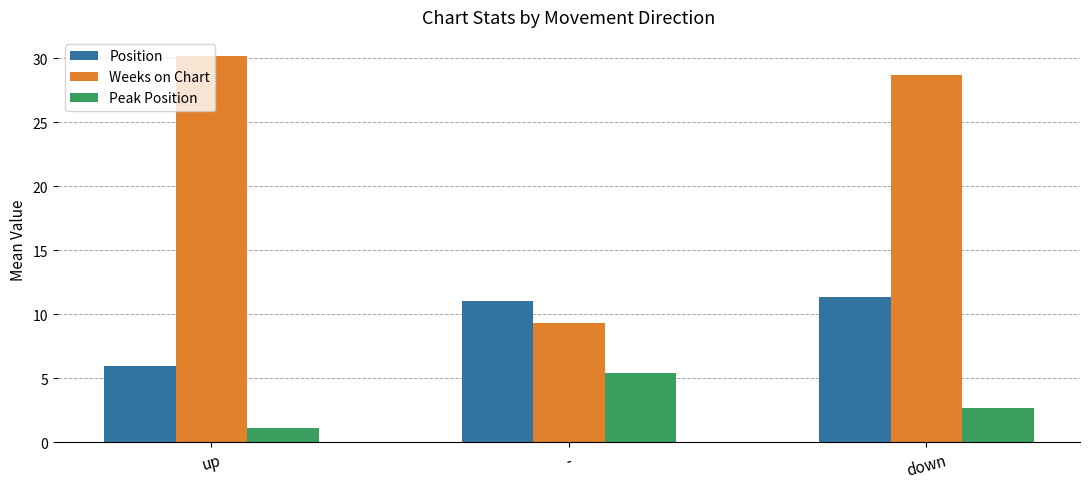

What is the total value across all series at -?

25.7